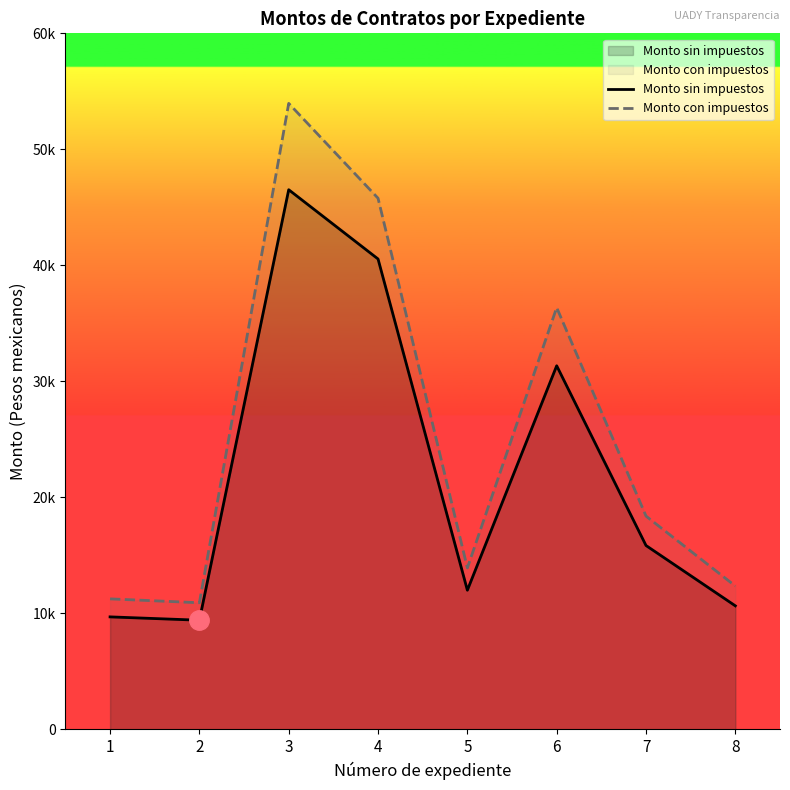

Rank the series by their maximum value, from highest to lowest.

Monto con impuestos, Monto sin impuestos